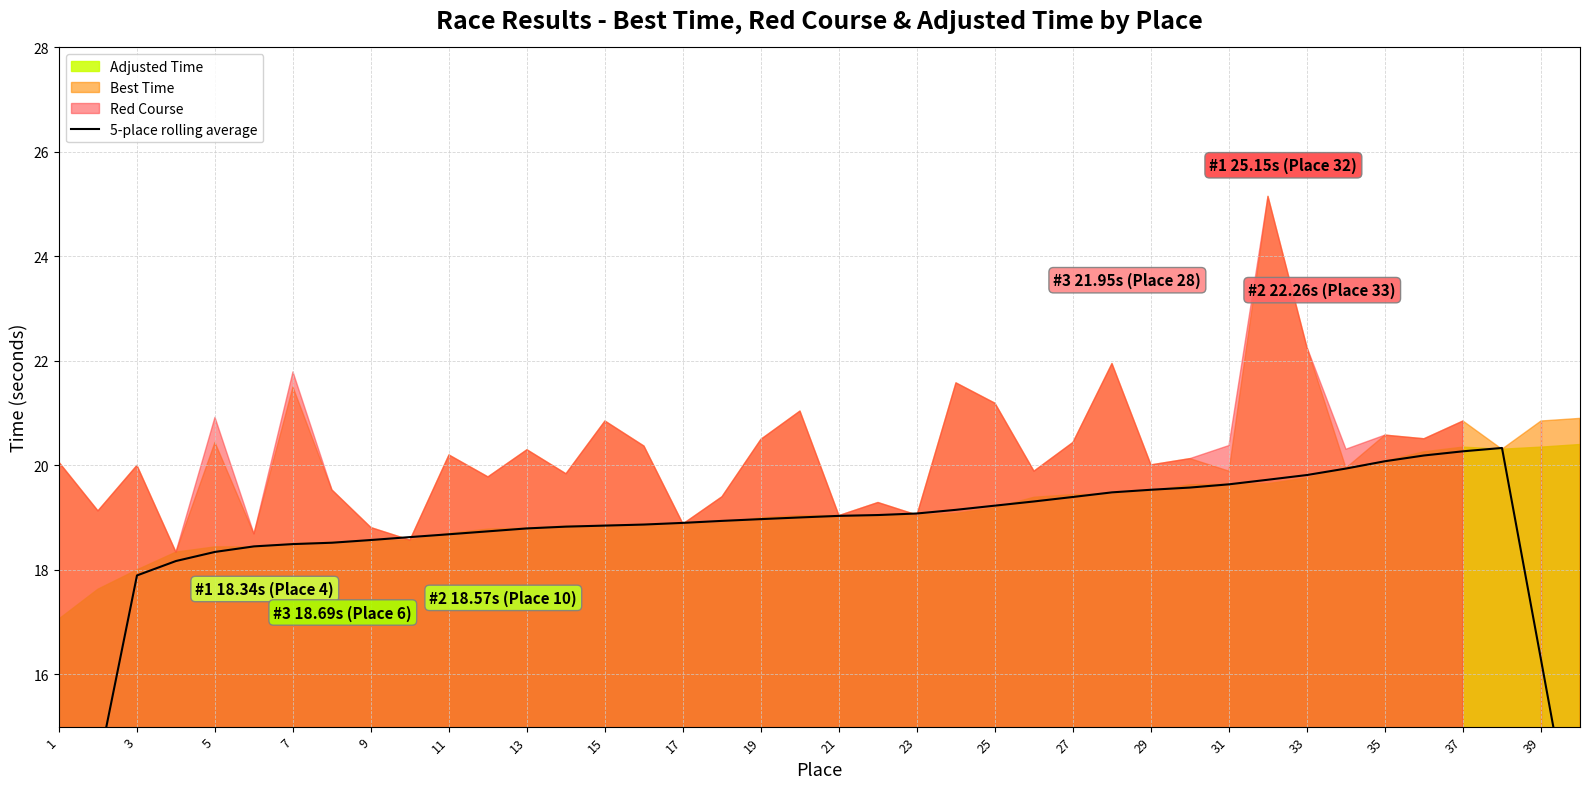

What is the difference between the second highest and minimum values?

9.7